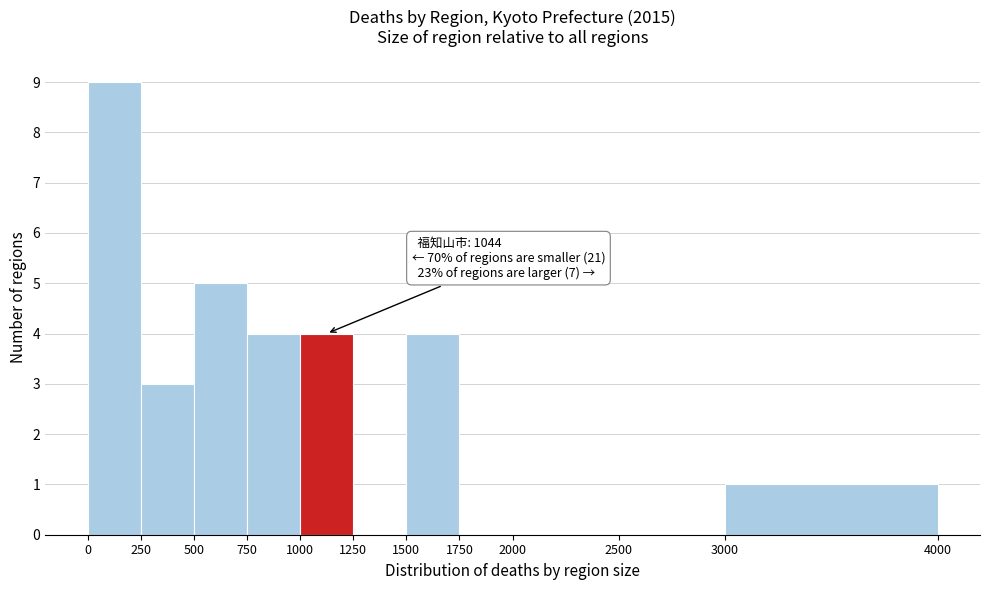

Over which range of the x-axis is the bar tallest?

0 to 250